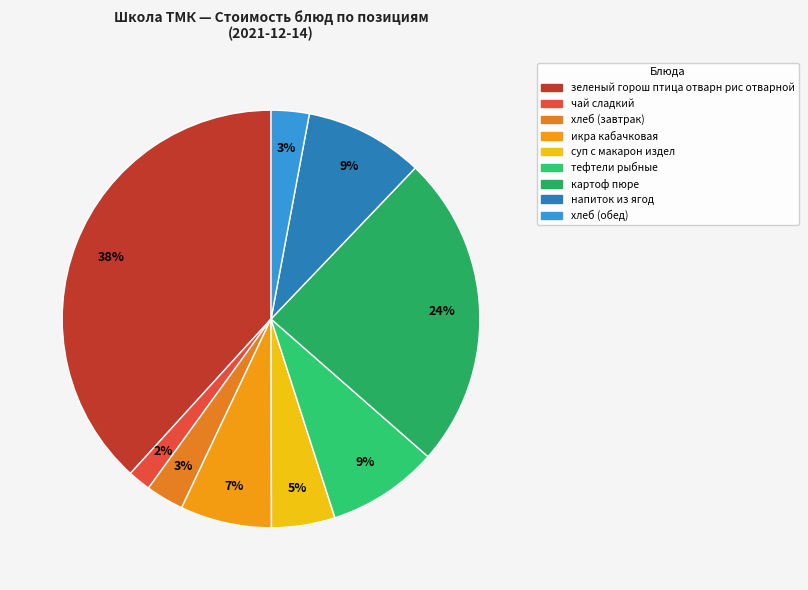

What is the total percentage of картоф пюре and суп с макарон издел?

29.2%